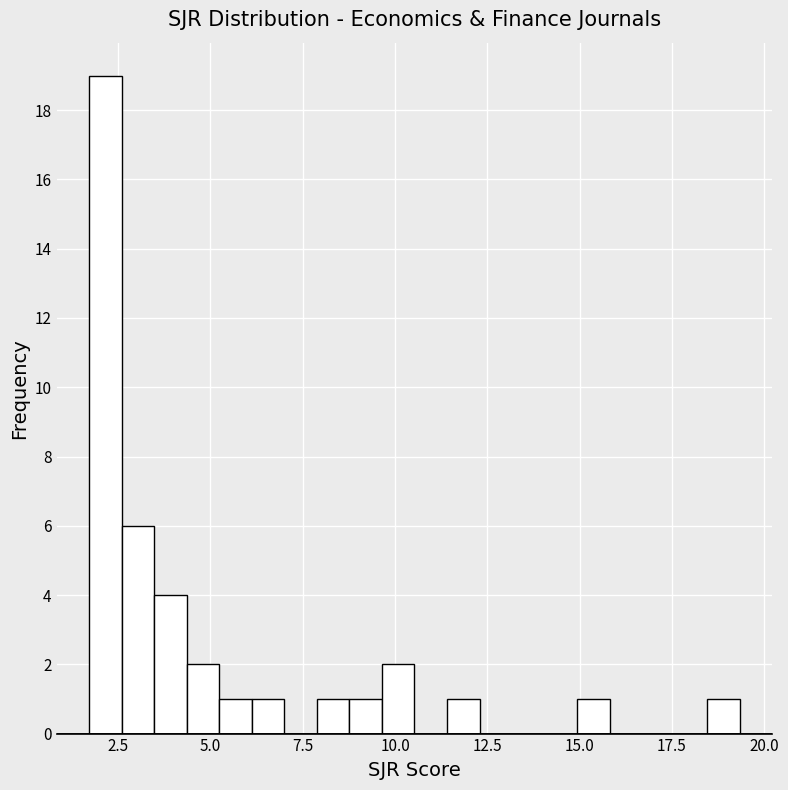

Read against the x-axis, roughly where is the centre of the tallest bar?

2.0